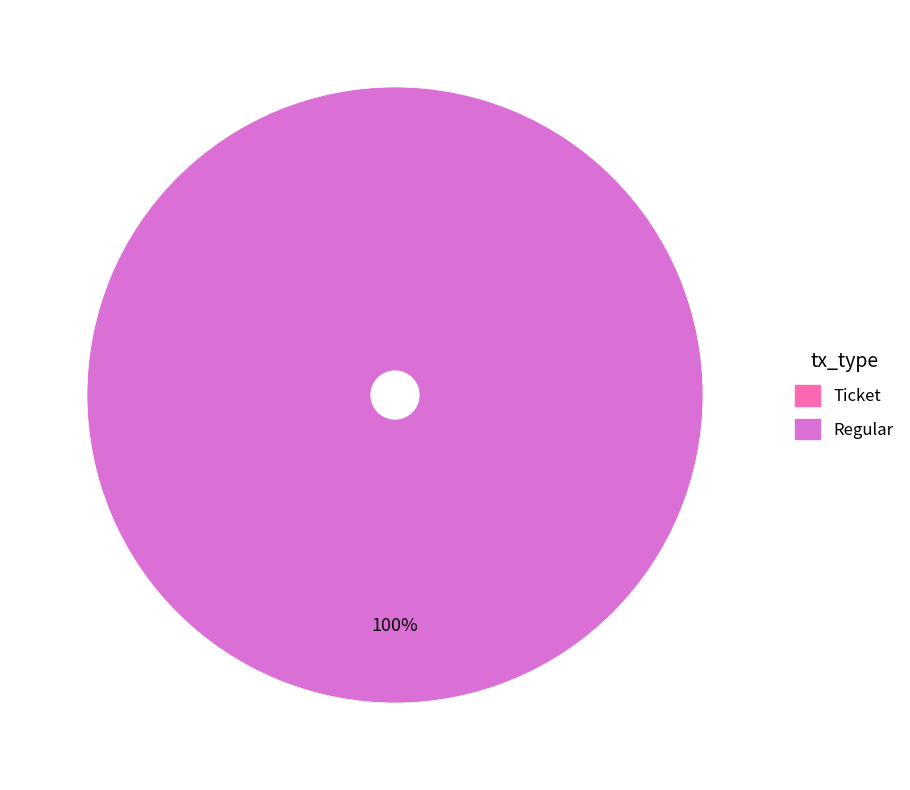

What is the smallest slice in the pie chart?

Ticket